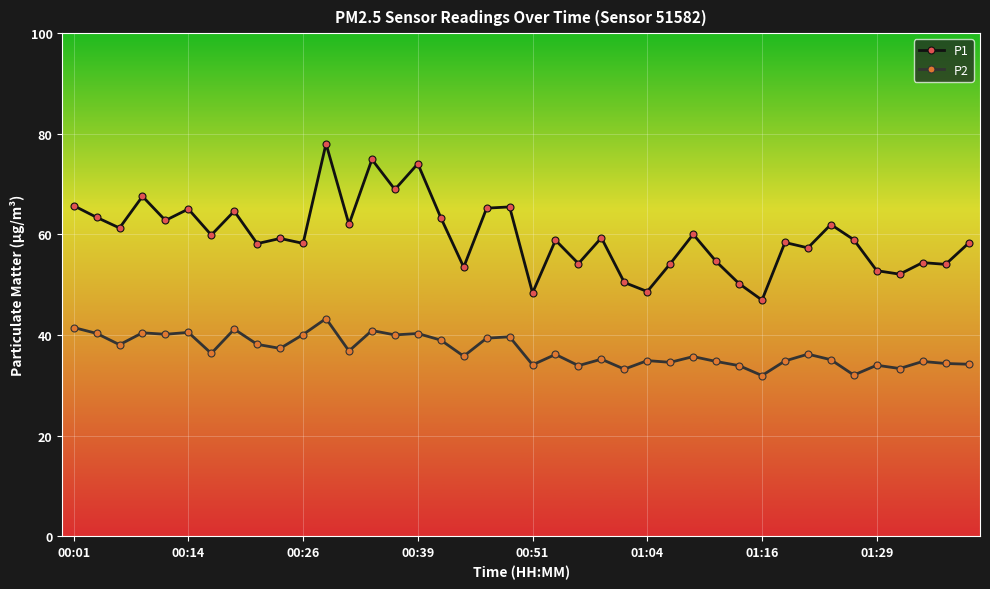

What is the sum of all P1 values?

2385.5